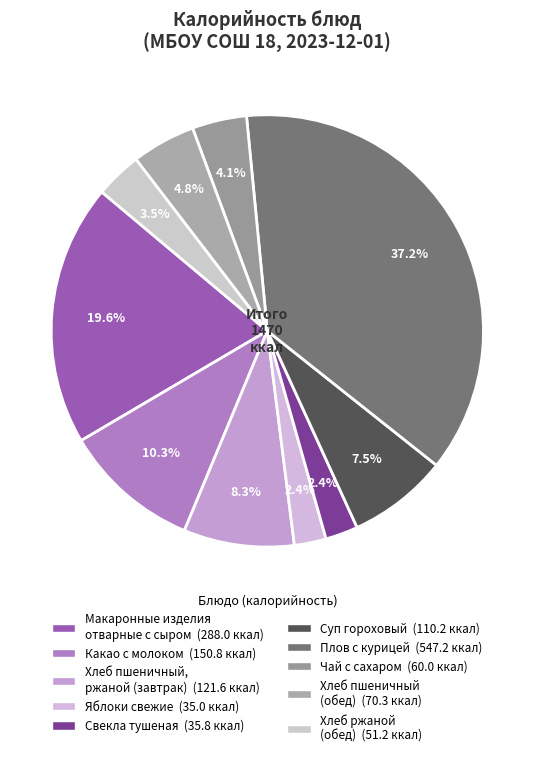

Is there a majority slice in this chart?

No